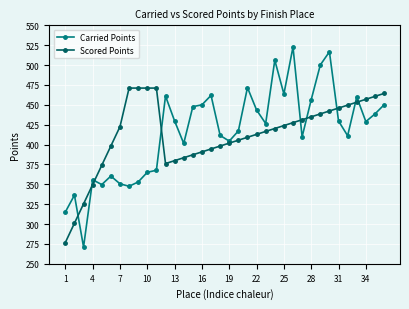

What is the difference between the maximum and second lowest values in the Scored Points series?

170.0